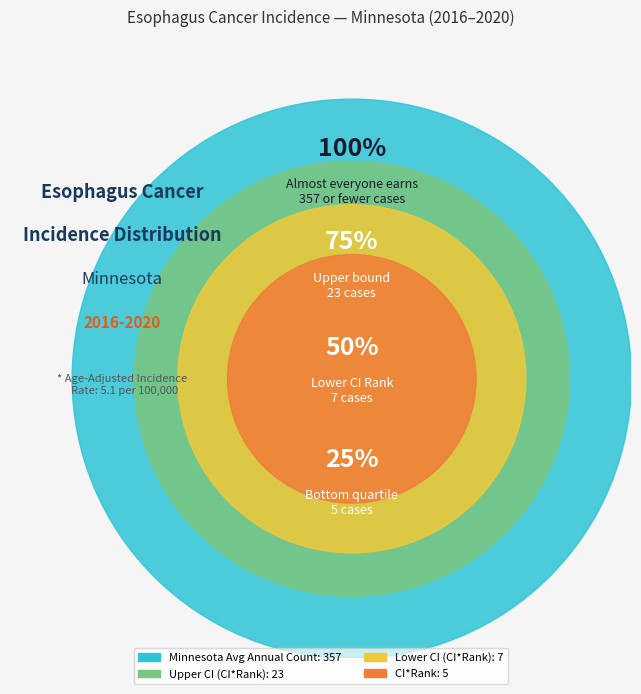

True or false: Upper CI (CI*Rank) accounts for 6% of the total.

True